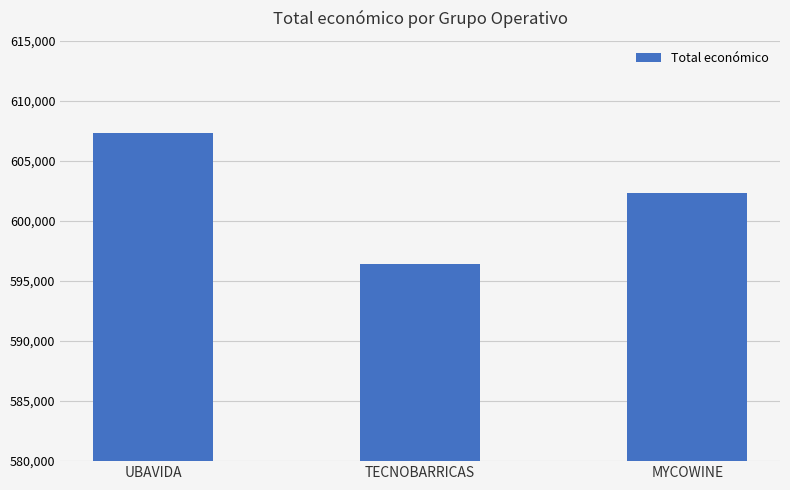

Where does the data first go above 602295?

UBAVIDA